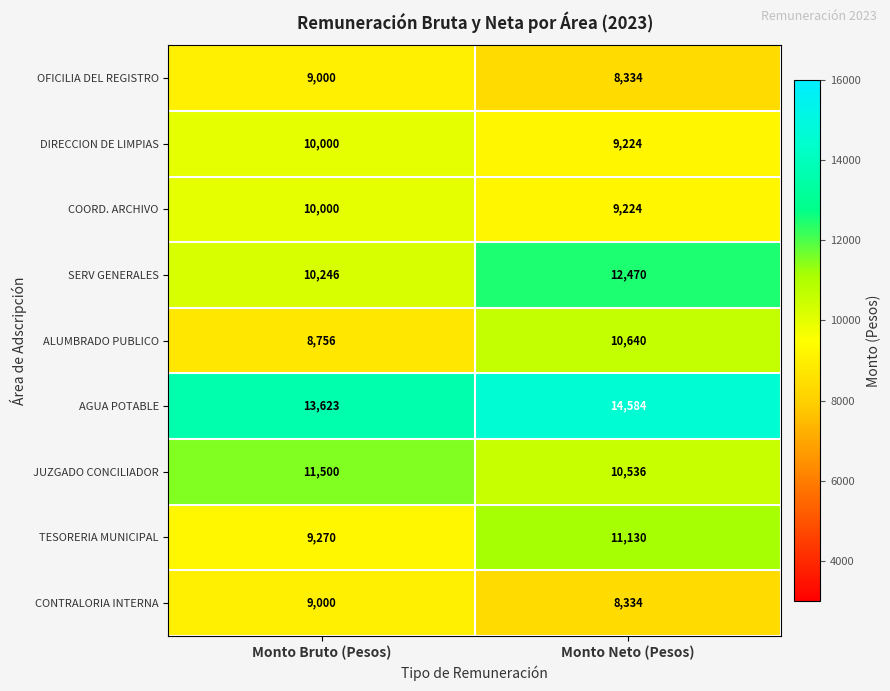

Rank the categories by JUZGADO CONCILIADOR value from highest to lowest.

Monto Bruto (Pesos), Monto Neto (Pesos)